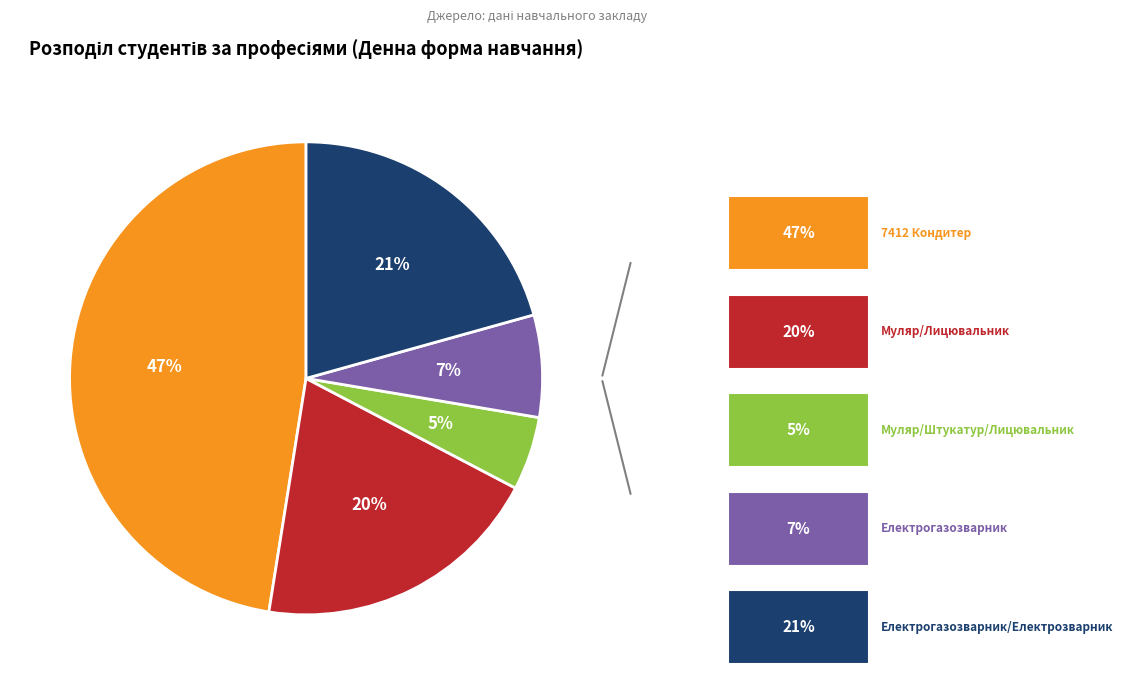

Is there any slice that represents more than half of the pie?

No